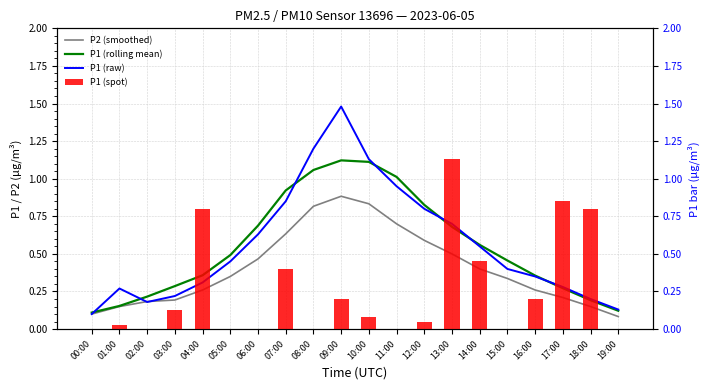

What is the sum of the P1 (raw) values at 05:00 and 07:00?

1.3